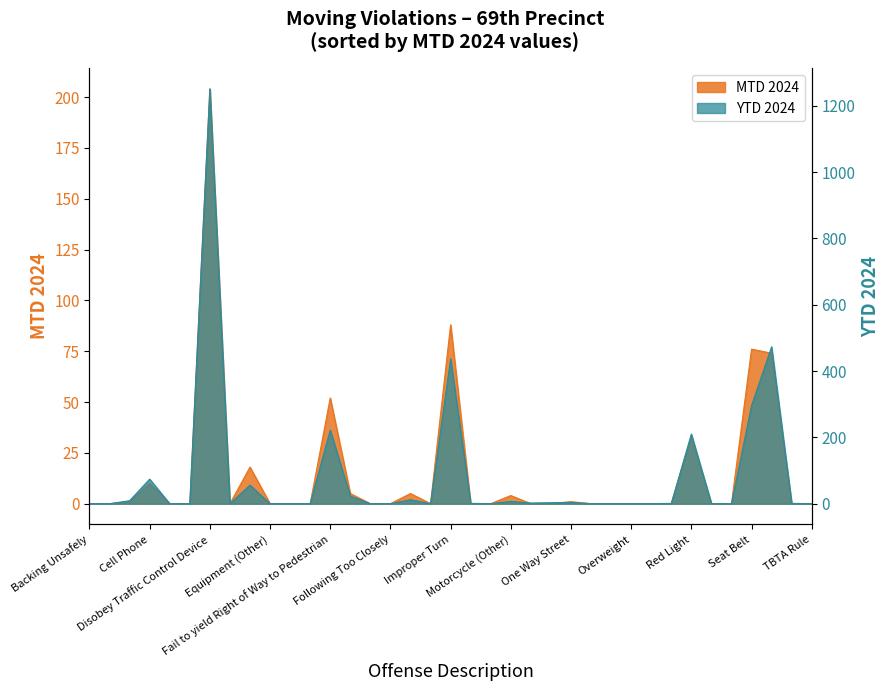

Reading right to left, extract all data points from this chart.

MTD 2024: TBTA Rule=0	Spillback=0	Speeding=74	Seat Belt=76	Scooter In NYC=0	School Bus=0	Red Light=33	Pavement Markings=0	Overwidth=0	Overweight=0	Overlength=0	Overheight=0	One Way Street=1	Obstructed Plate=0	Not Giving R of W to Veh.=0	Motorcycle (Other)=4	Lamps and Other Equipment on Bicycle=0	Improper/Missing Plates=0	Improper Turn=88	Improper Taxi Pickup=0	Improper Passing=5	Following Too Closely=0	Failure to yield Right of Way to Vehicle=0	Failure to Signal=5	Fail to yield Right of Way to Pedestrian=52	Fail to Keep Right=0	Excessive Noise=0	Equipment (Other)=0	Equipment=18	Driving Too Slow=0	Disobey Traffic Control Device=204	Cruising For Passengers=0	Commercial Veh on Pkwy=0	Cell Phone=10	Bus Lane=1	Bike Lane=0	Backing Unsafely=0
YTD 2024: TBTA Rule=0	Spillback=1	Speeding=473	Seat Belt=296	Scooter In NYC=0	School Bus=0	Red Light=210	Pavement Markings=1	Overwidth=0	Overweight=0	Overlength=0	Overheight=0	One Way Street=4	Obstructed Plate=3	Not Giving R of W to Veh.=2	Motorcycle (Other)=7	Lamps and Other Equipment on Bicycle=0	Improper/Missing Plates=1	Improper Turn=437	Improper Taxi Pickup=0	Improper Passing=12	Following Too Closely=0	Failure to yield Right of Way to Vehicle=0	Failure to Signal=23	Fail to yield Right of Way to Pedestrian=222	Fail to Keep Right=0	Excessive Noise=0	Equipment (Other)=0	Equipment=56	Driving Too Slow=0	Disobey Traffic Control Device=1251	Cruising For Passengers=0	Commercial Veh on Pkwy=0	Cell Phone=74	Bus Lane=9	Bike Lane=0	Backing Unsafely=0